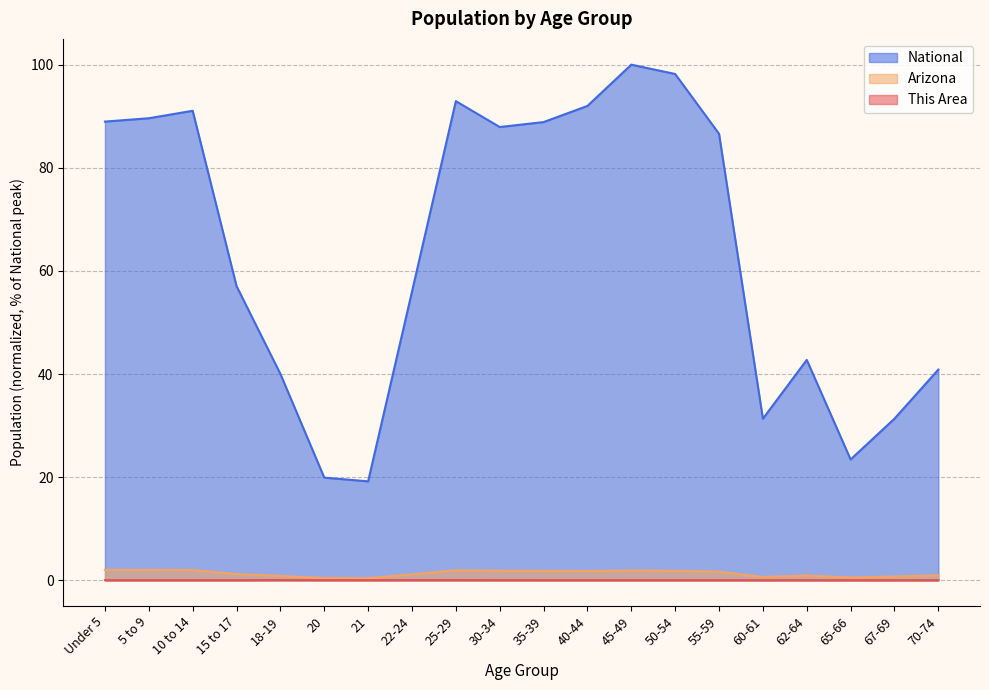

True or false: National has a value of 19.9 at 20.

True